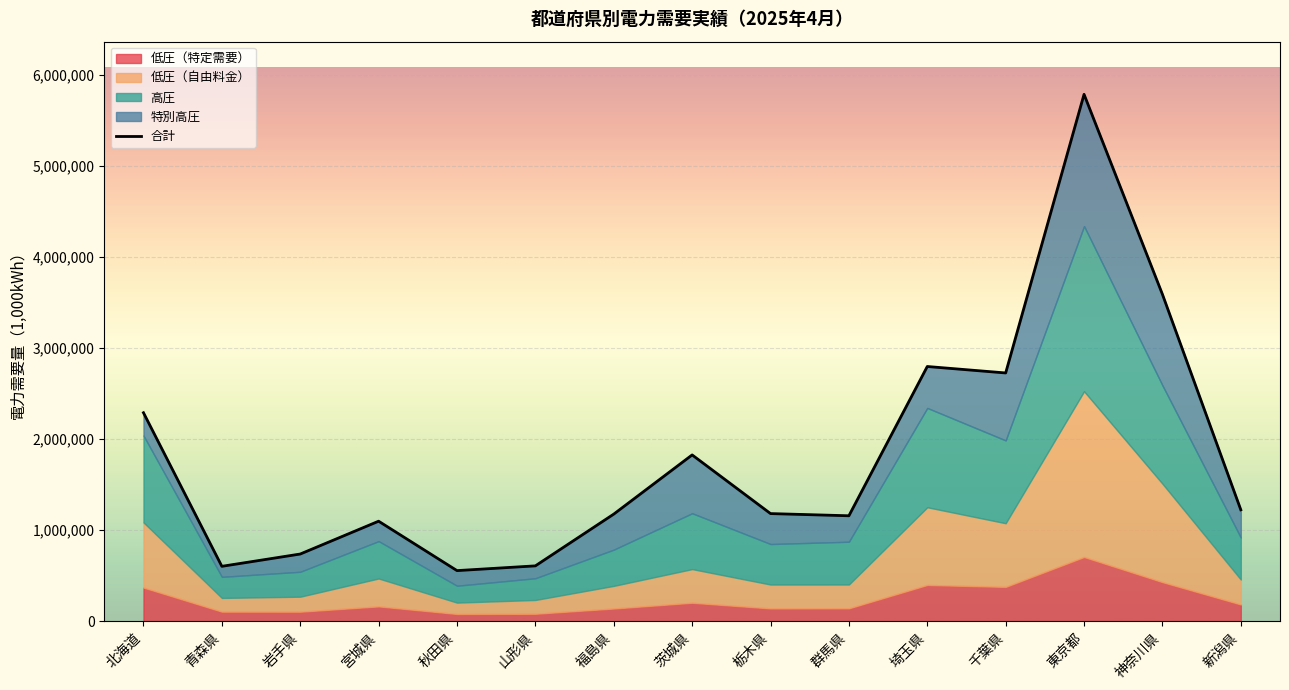

Rank the categories by value from lowest to highest.

秋田県, 青森県, 山形県, 岩手県, 宮城県, 群馬県, 福島県, 栃木県, 新潟県, 茨城県, 北海道, 千葉県, 埼玉県, 神奈川県, 東京都